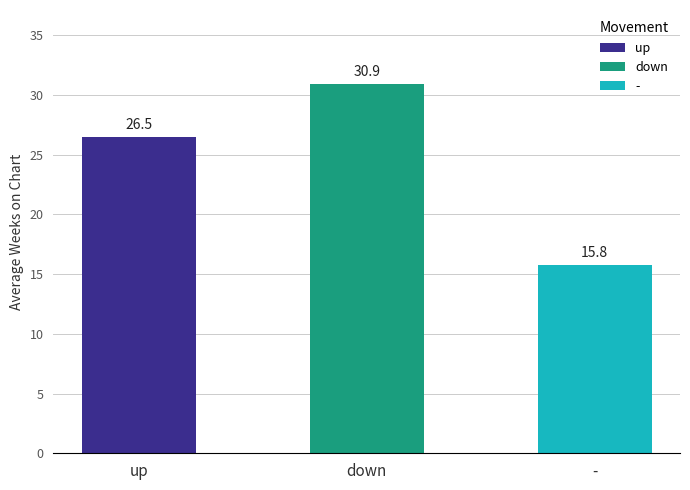

Between - and up, which is larger?

up